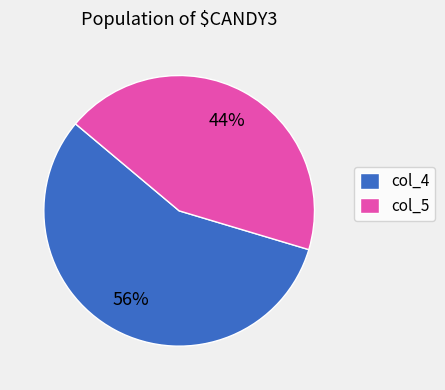

To the nearest percent, what percentage of the pie is col_4?

56%